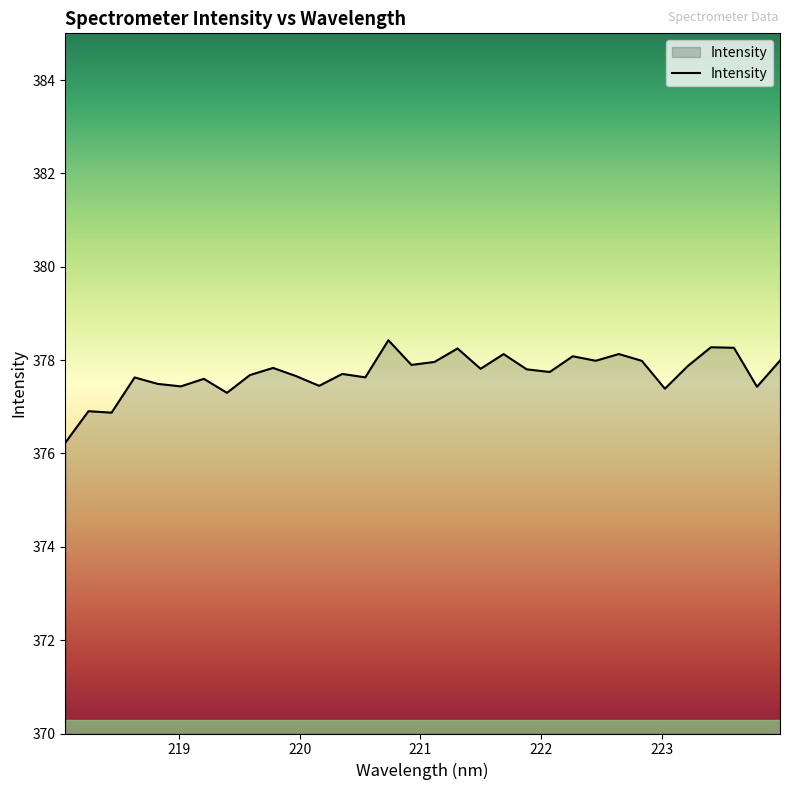

What is the maximum value shown in the chart?

378.4